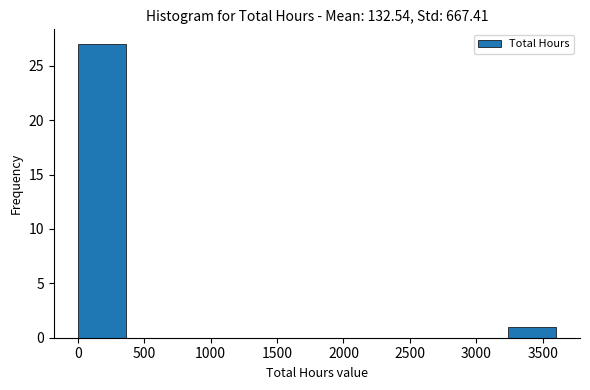

Over which range of the x-axis is the bar tallest?

0 to 360